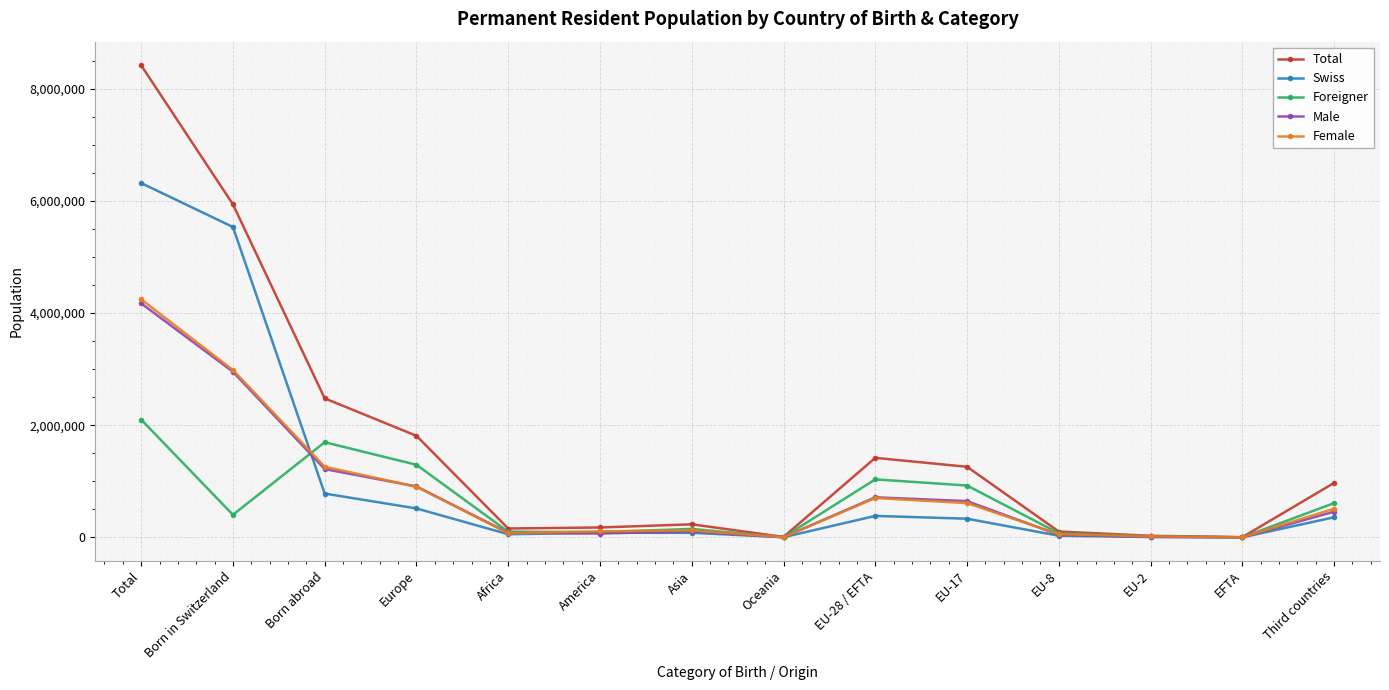

What is the value of the Foreigner point at the 4th from the left?

1295463